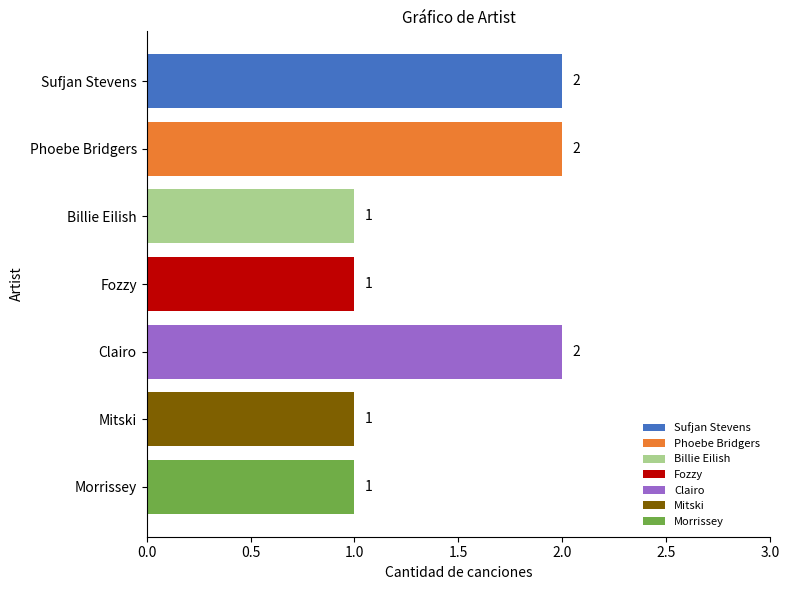

What is the ratio of the value at Morrissey to the value at Fozzy?

1.0